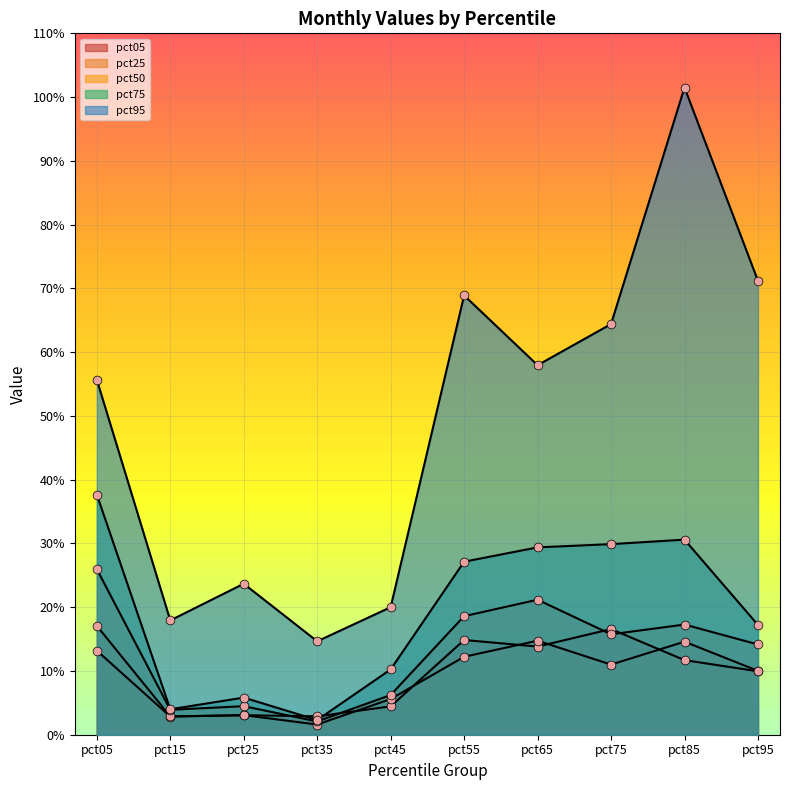

Which series reaches the maximum Y coordinate?

pct95